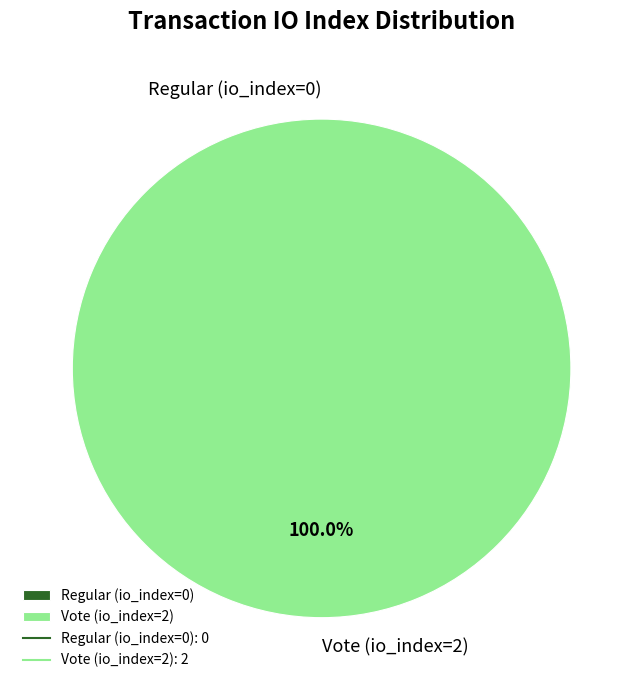

What is the largest slice in the pie chart?

Vote (io_index=2)